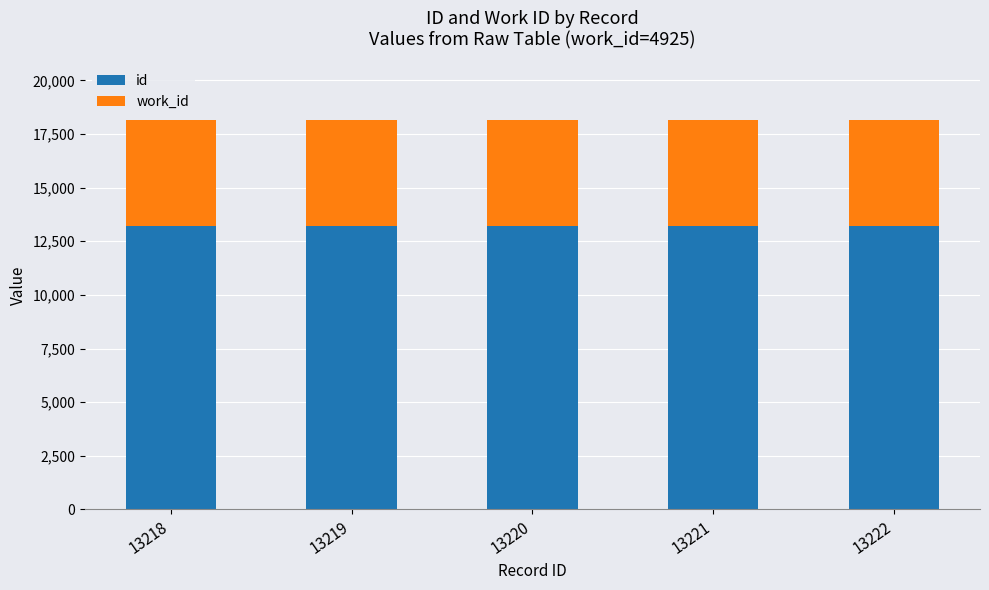

What is the total value across all series at 13222?

18147